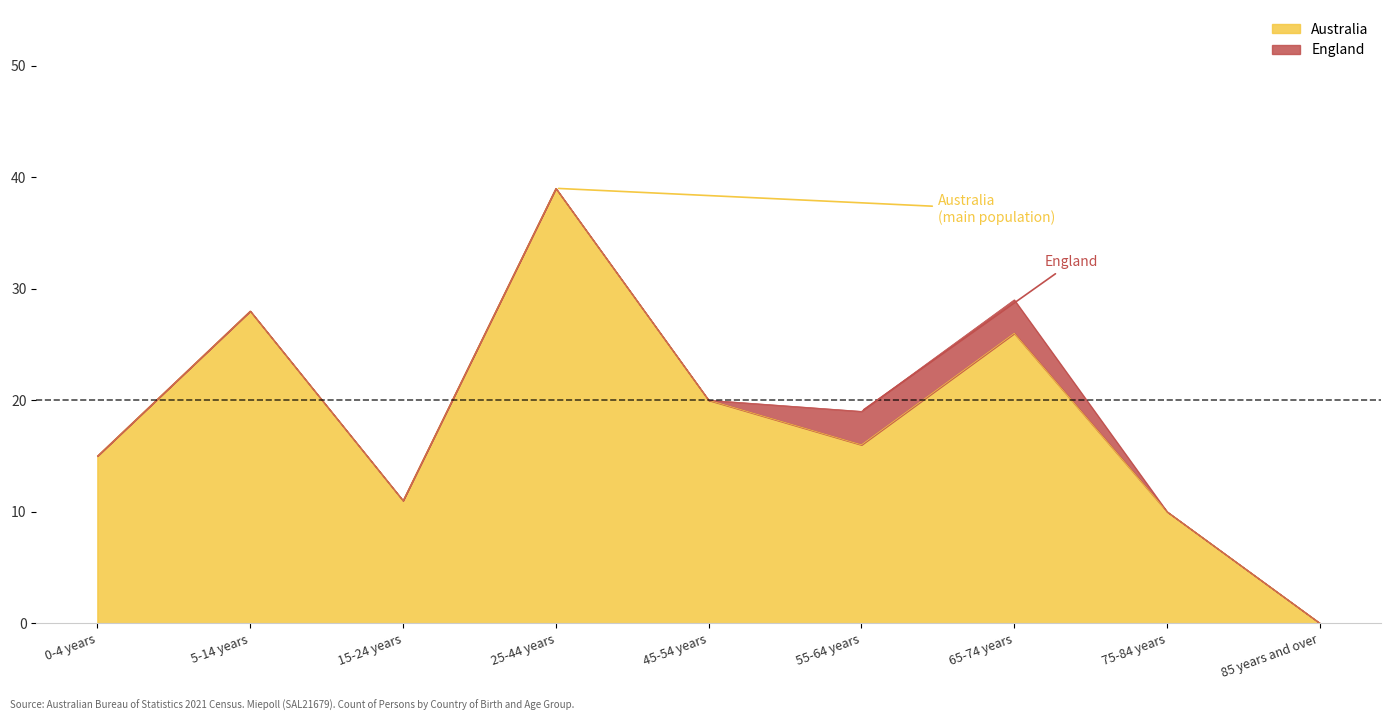

How many categories are shown in the chart?

9